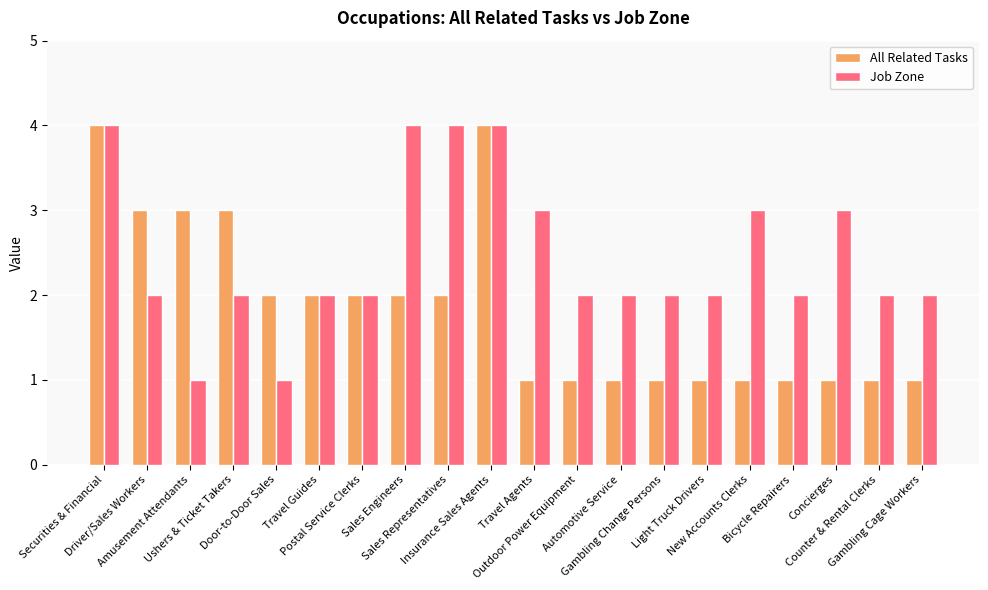

What is the greatest value displayed?

4